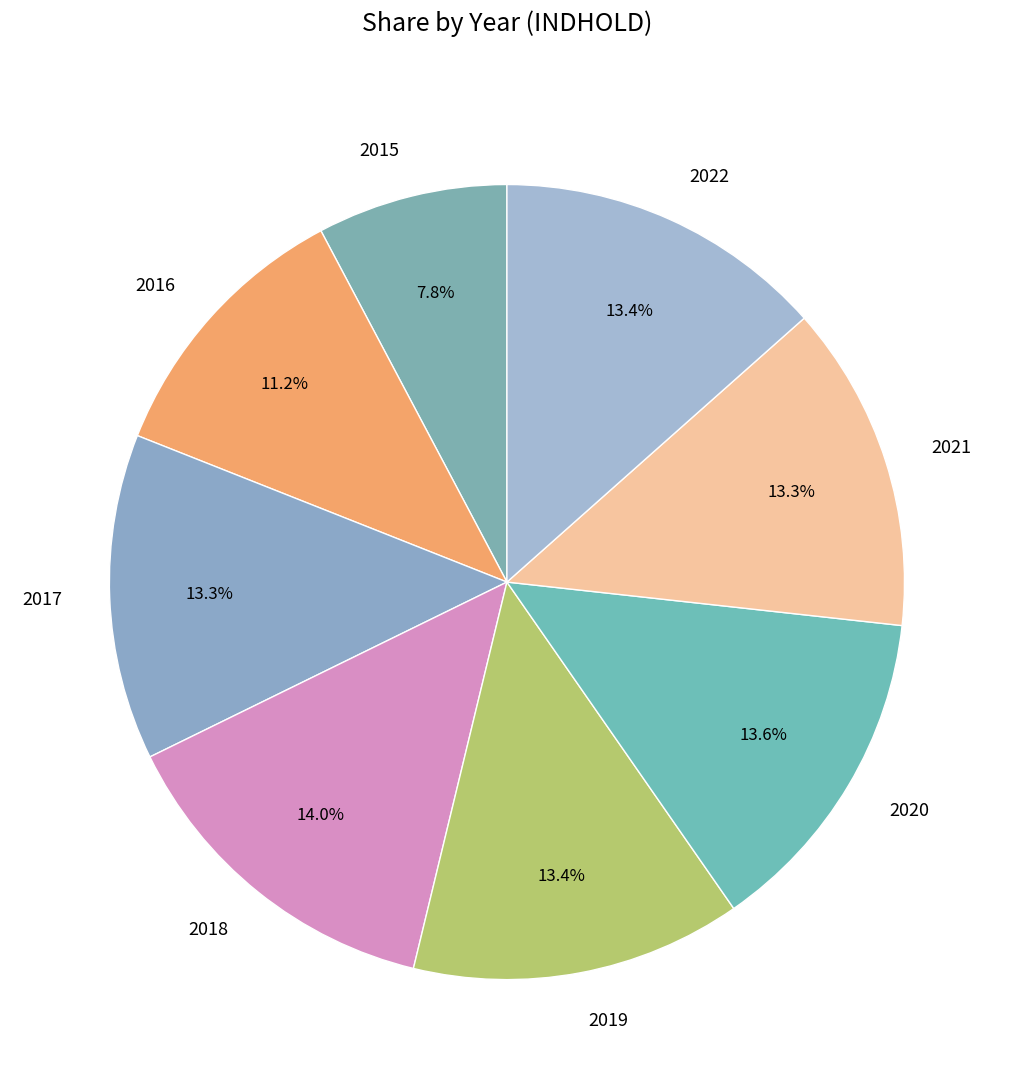

Combined, do 2017 and 2021 account for over 50%?

No